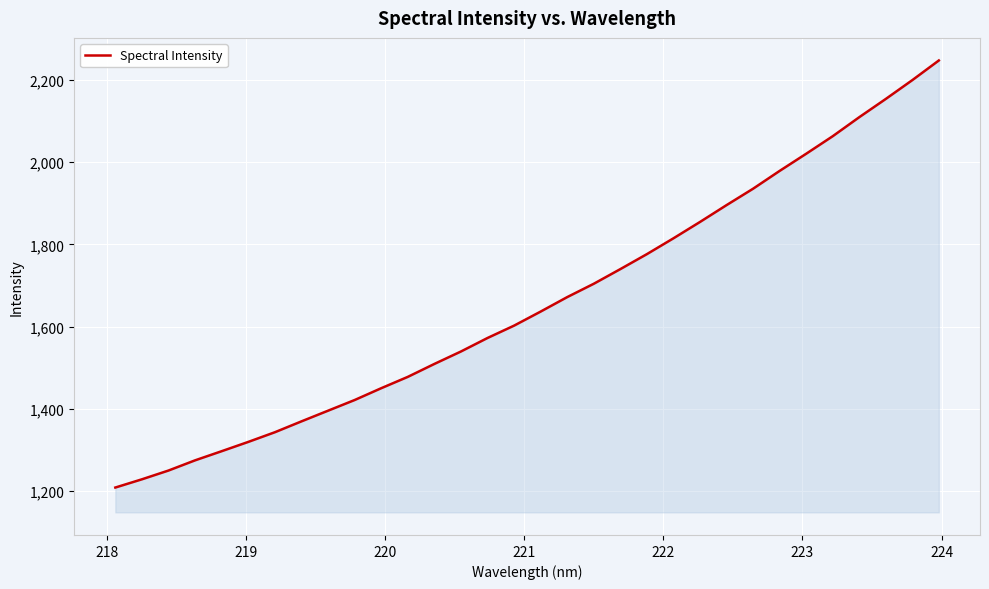

What is the minimum value shown in the chart?

1208.4